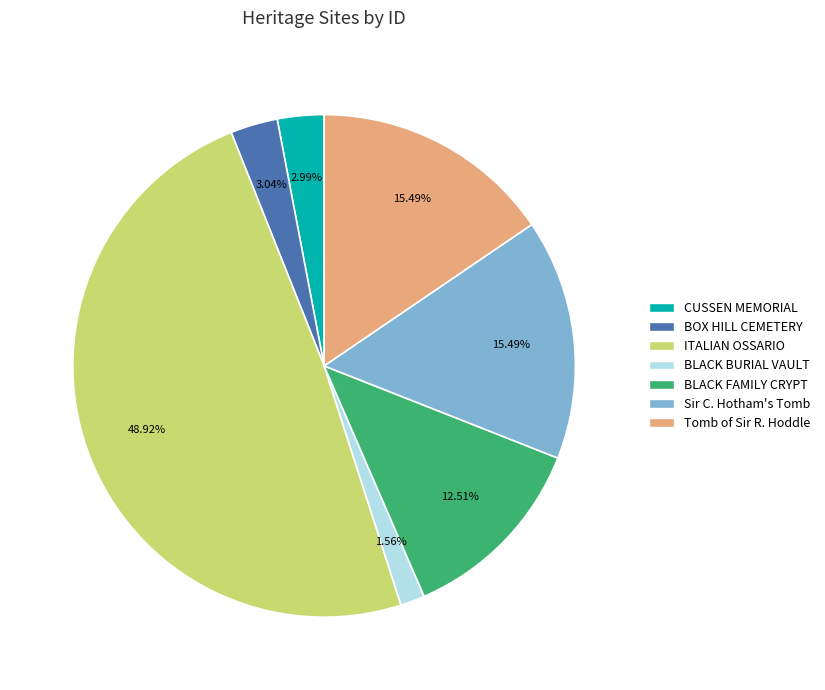

Is there any slice that represents more than half of the pie?

No